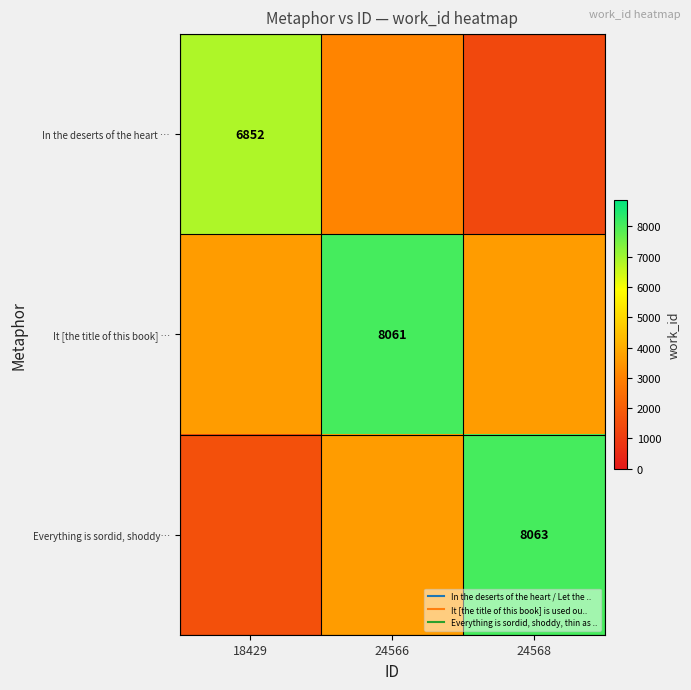

Read the Everything is sordid, shoddy… value at 24566.

3622.9